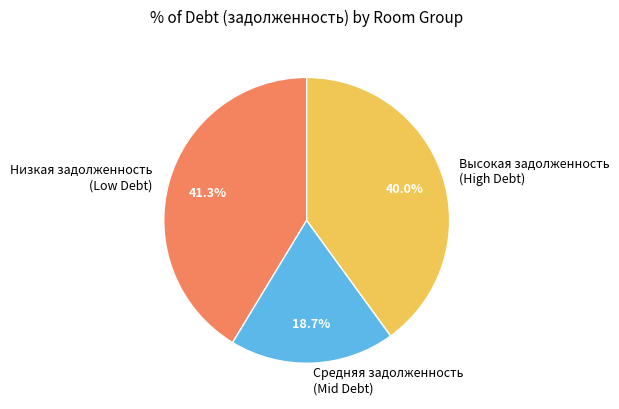

Rank the categories by value from lowest to highest.

Средняя задолженность (Mid Debt), Высокая задолженность (High Debt), Низкая задолженность (Low Debt)